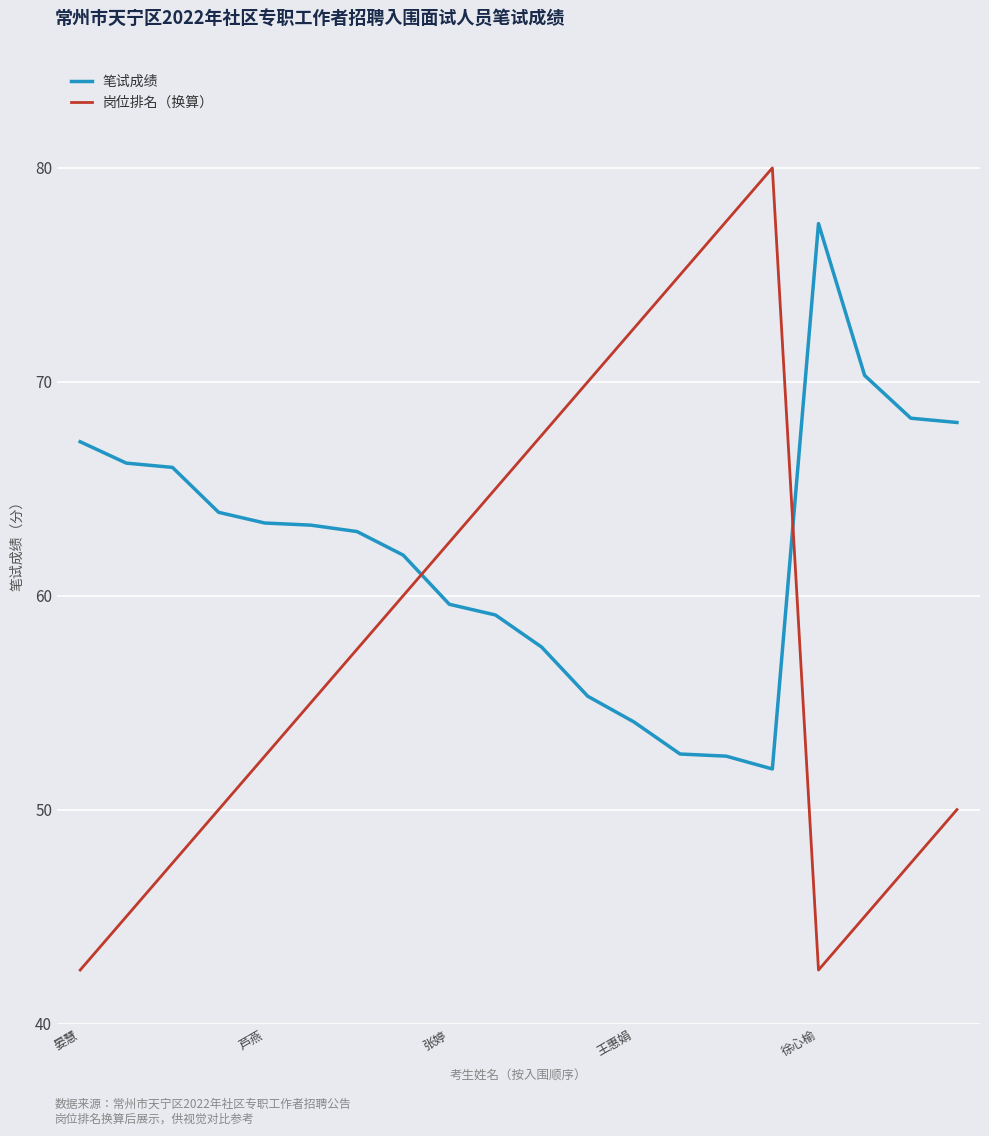

Which series has the widest spread of values?

岗位排名（换算）